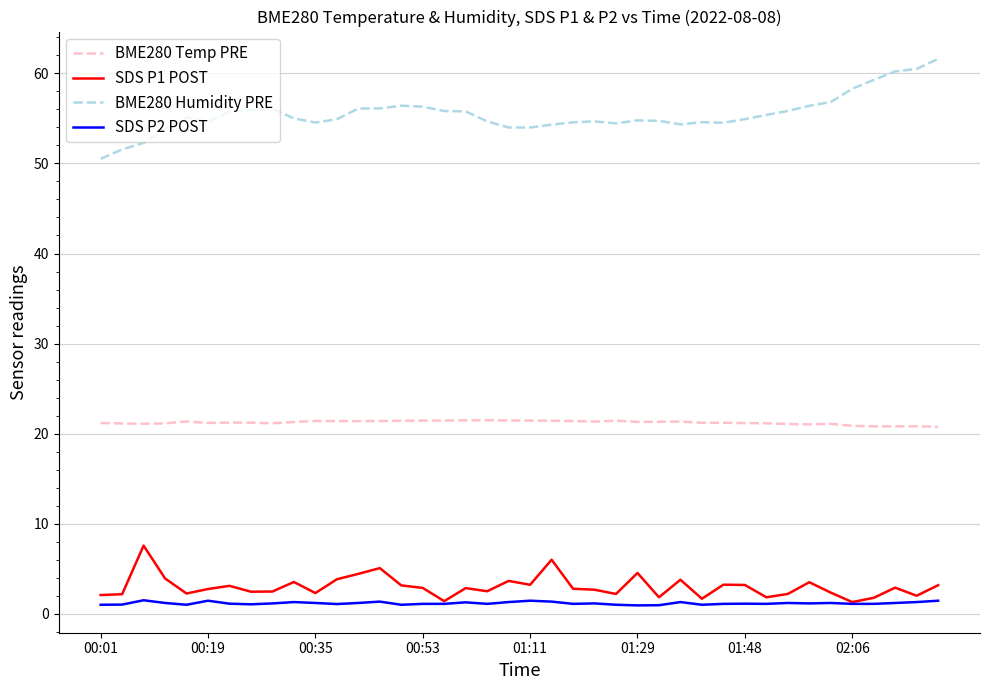

True or false: SDS P1 POST and BME280 Temp PRE cross at least once.

False